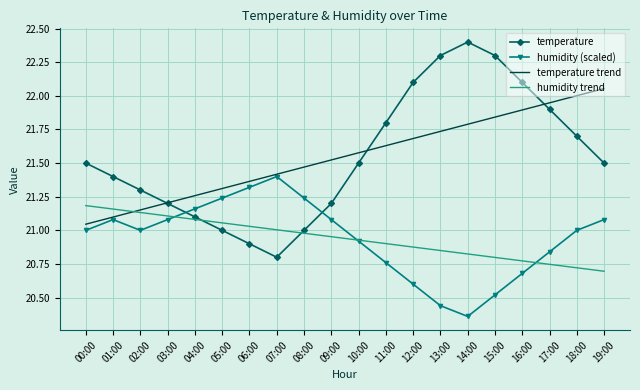

The temperature trend series shows 33.5 at 10:00. True or false?

False